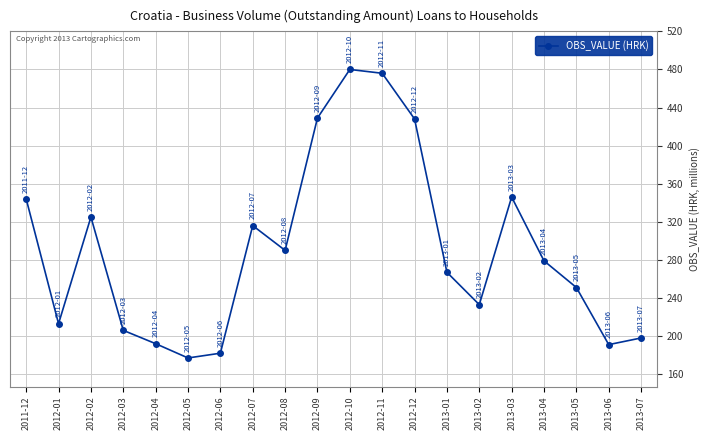

Read the value at 2013-01, to the nearest 10.

270